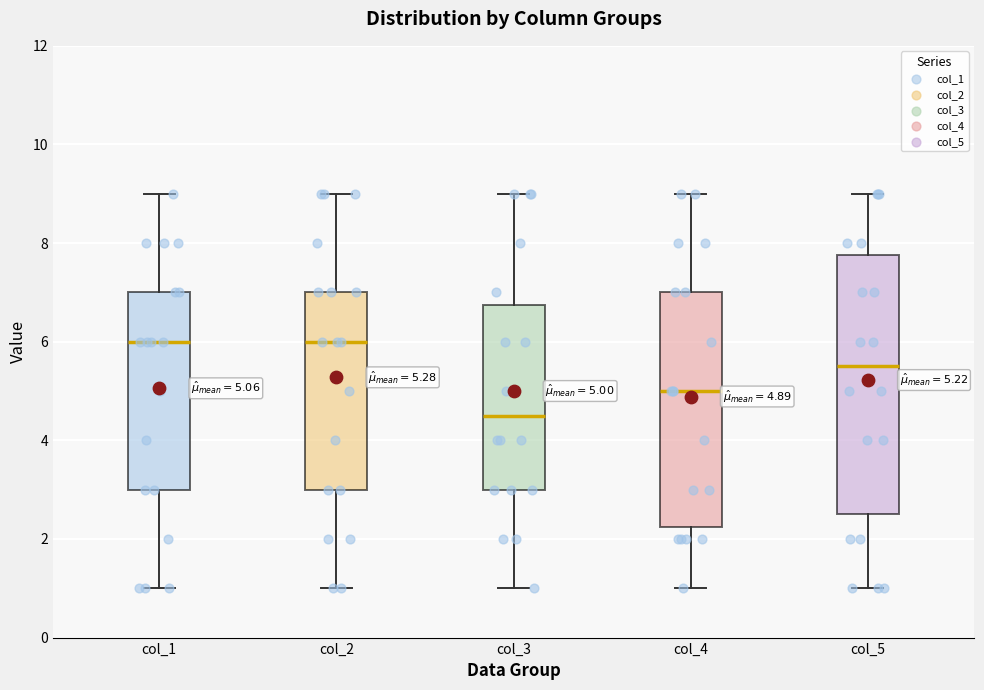

Which box's median line is the lowest?

col_3